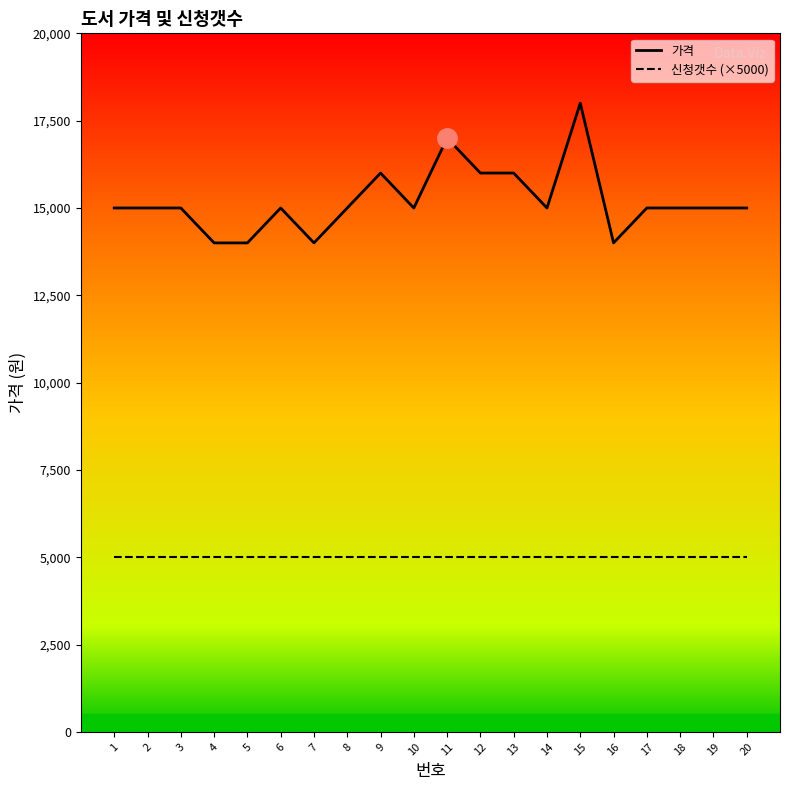

What is the difference between the highest and lowest values at 9?

11000